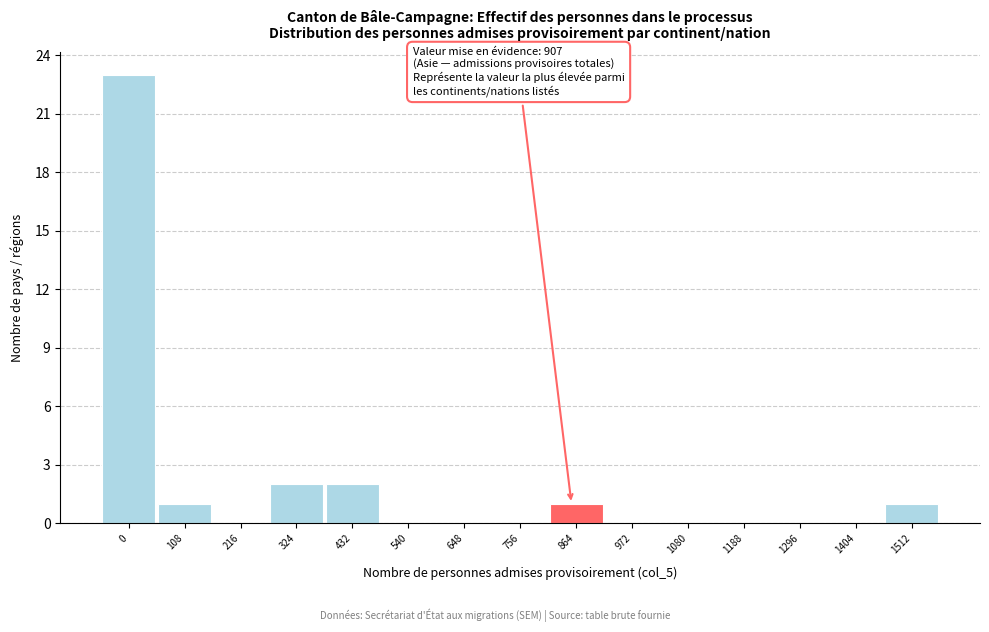

Reading left to right, what are all the values shown in this chart?

0=23	108=1	216=0	324=2	432=2	540=0	648=0	756=0	864=1	972=0	1080=0	1188=0	1296=0	1404=0	1512=1